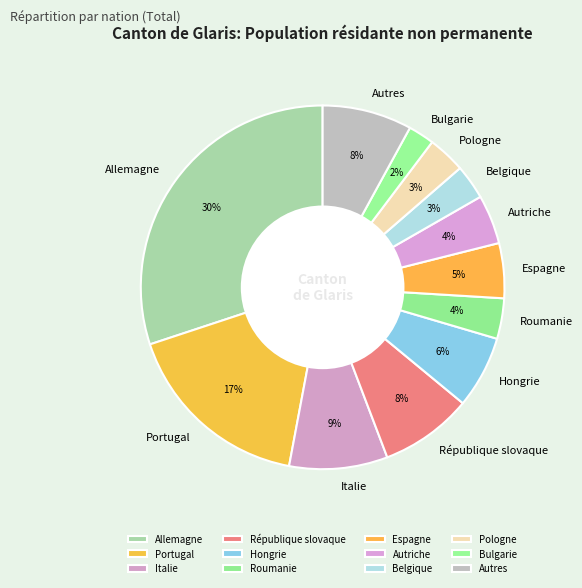

Count the number of slices in the pie.

12